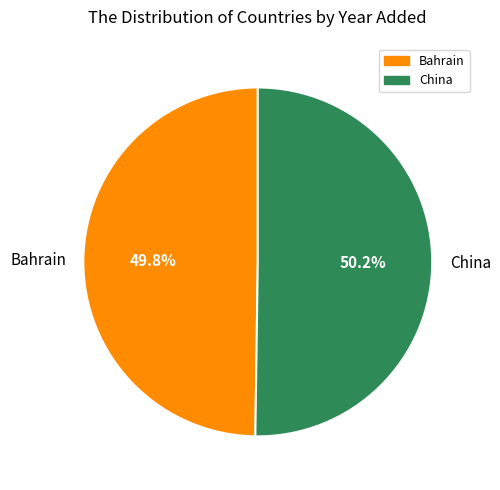

What is the ratio of the value at China to the value at Bahrain?

1.0